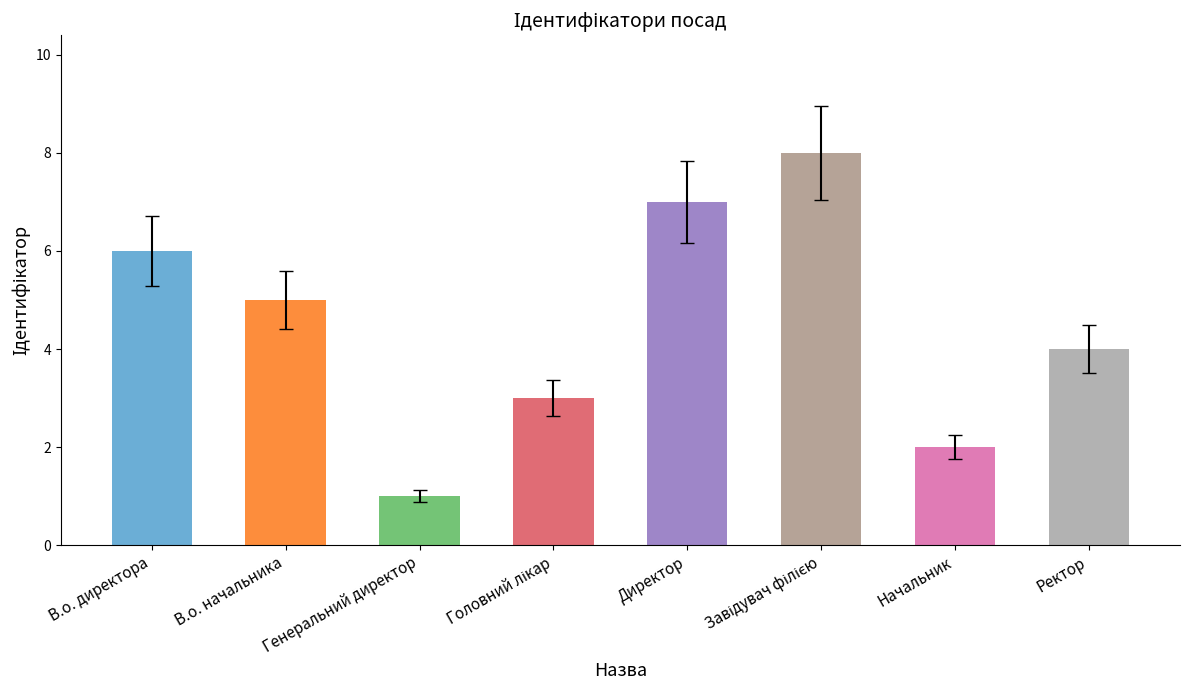

The chart shows a value of 2 at Начальник. True or false?

True